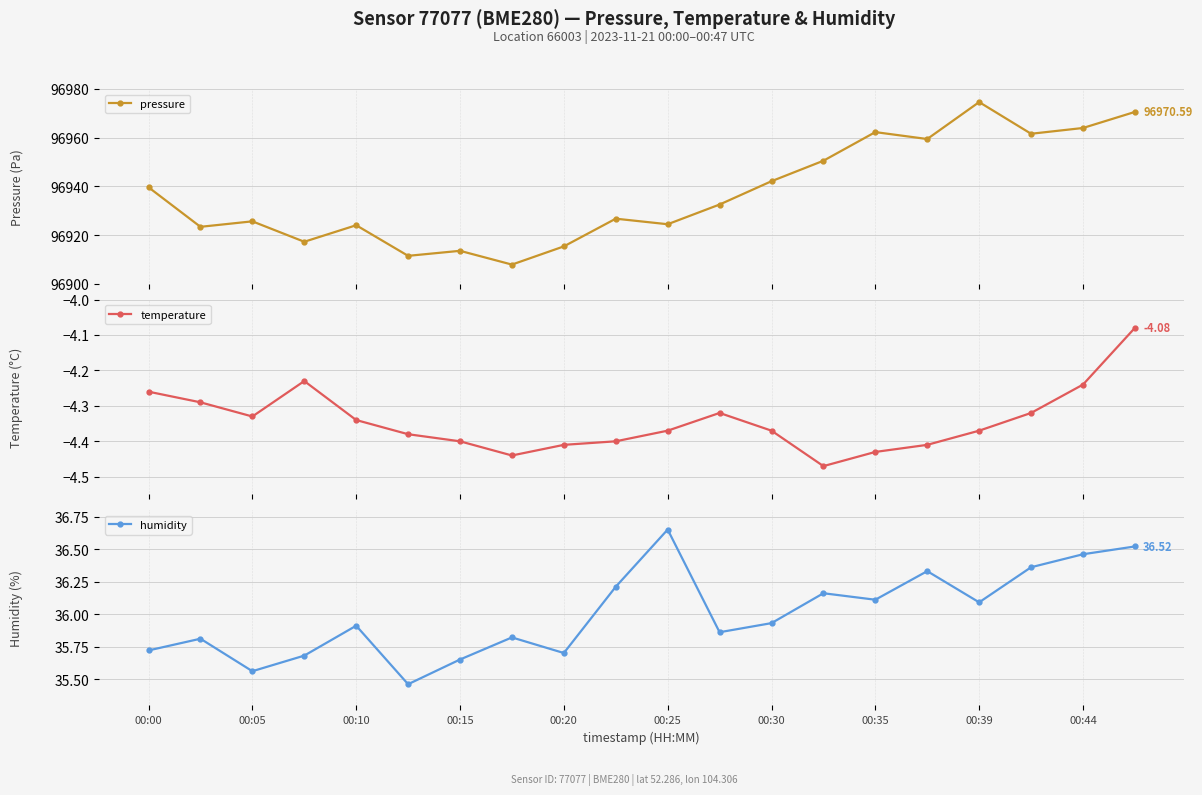

Reading left to right, extract all data points from this chart.

pressure: 96939.7	96923.4	96925.7	96917.3	96924.1	96911.5	96913.6	96907.9	96915.4	96926.8	96924.5	96932.6	96942.2	96950.6	96962.3	96959.5	96974.6	96961.6	96964.0	96970.6
temperature: -4.3	-4.3	-4.3	-4.2	-4.3	-4.4	-4.4	-4.4	-4.4	-4.4	-4.4	-4.3	-4.4	-4.5	-4.4	-4.4	-4.4	-4.3	-4.2	-4.1
humidity: 35.7	35.8	35.6	35.7	35.9	35.5	35.6	35.8	35.7	36.2	36.6	35.9	35.9	36.2	36.1	36.3	36.1	36.4	36.5	36.5